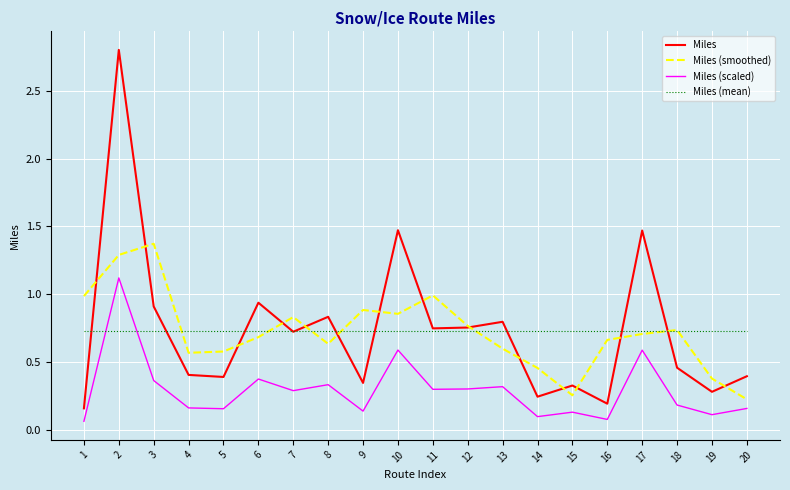

What is the greatest value displayed?

2.8